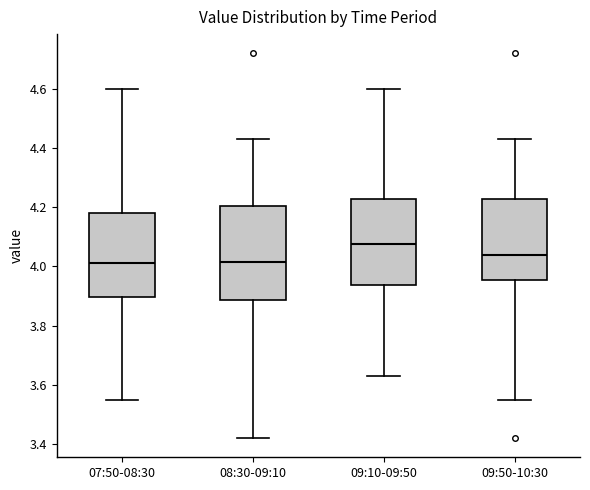

Reading left to right, read every box against the y-axis: the position of its median line, the range the box covers, and the ends of its whiskers. The values are not printed on the chart, so give them approximately, as read against the axis.

07:50-08:30: median 4.02, box 3.90 to 4.18, whiskers 3.56 to 4.60
08:30-09:10: median 4.02, box 3.88 to 4.20, whiskers 3.42 to 4.44
09:10-09:50: median 4.08, box 3.94 to 4.22, whiskers 3.64 to 4.60
09:50-10:30: median 4.04, box 3.96 to 4.22, whiskers 3.56 to 4.44